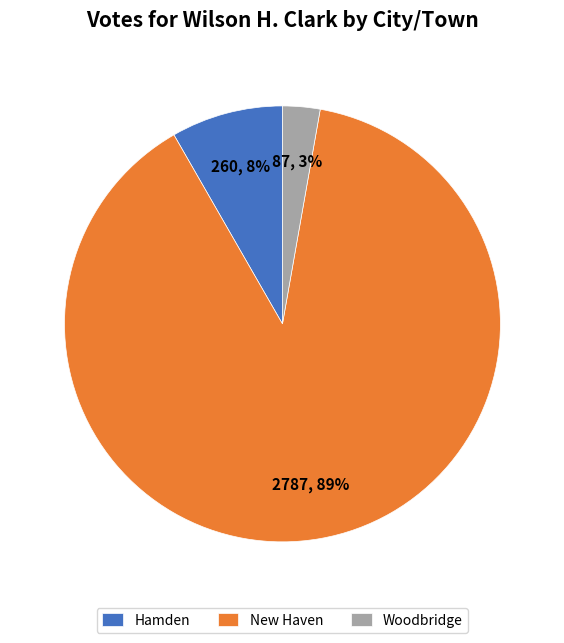

How many segments does this pie chart have?

3